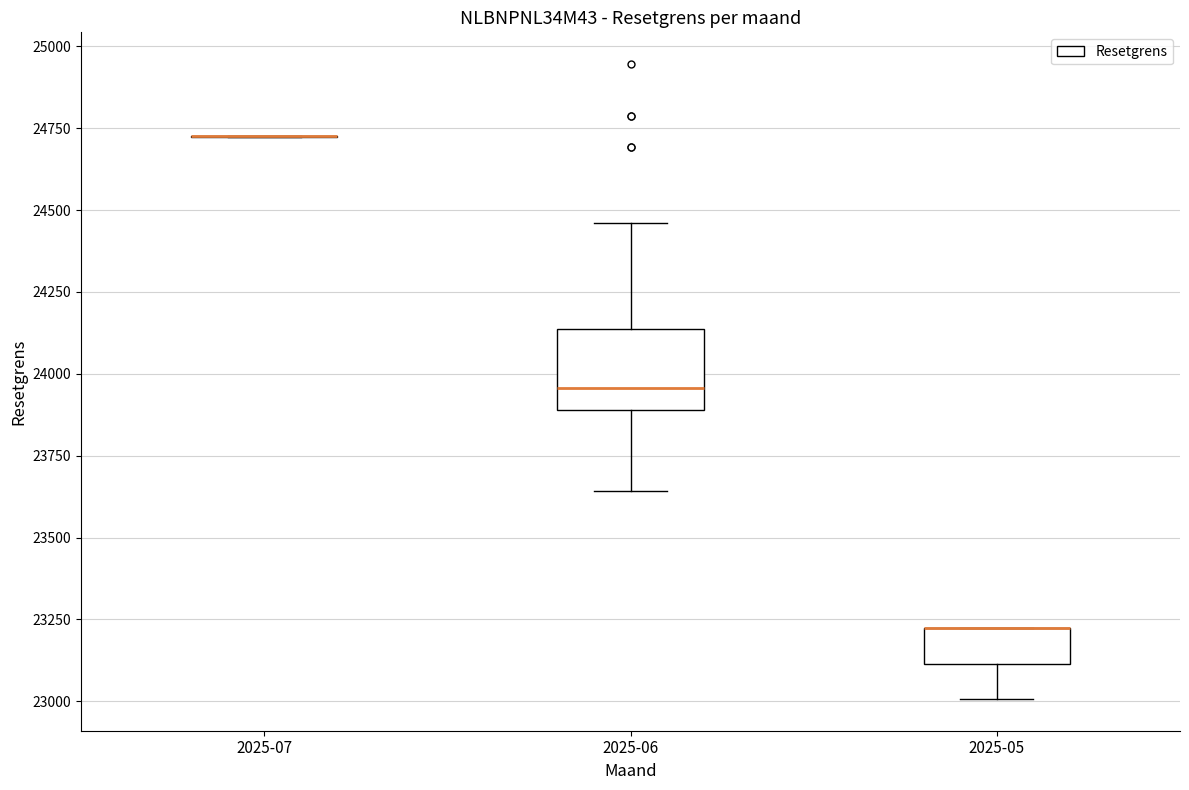

Reading left to right, read every box against the y-axis: the position of its median line, the range the box covers, and the ends of its whiskers. The values are not printed on the chart, so give them approximately, as read against the axis.

2025-07: box collapsed to a line at 24750, whiskers 24700 to 24750
2025-06: median 23950, box 23900 to 24150, whiskers 23650 to 24450
2025-05: median 23200 (drawn on the box's upper edge), box 23100 to 23200, whiskers 23000 to 23200